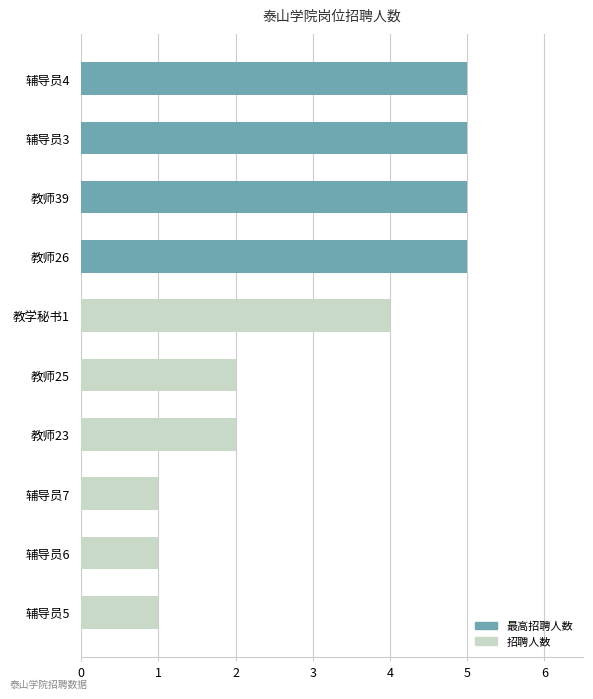

Reading bottom to top, what are all the values shown in this chart?

1	1	1	2	2	4	5	5	5	5